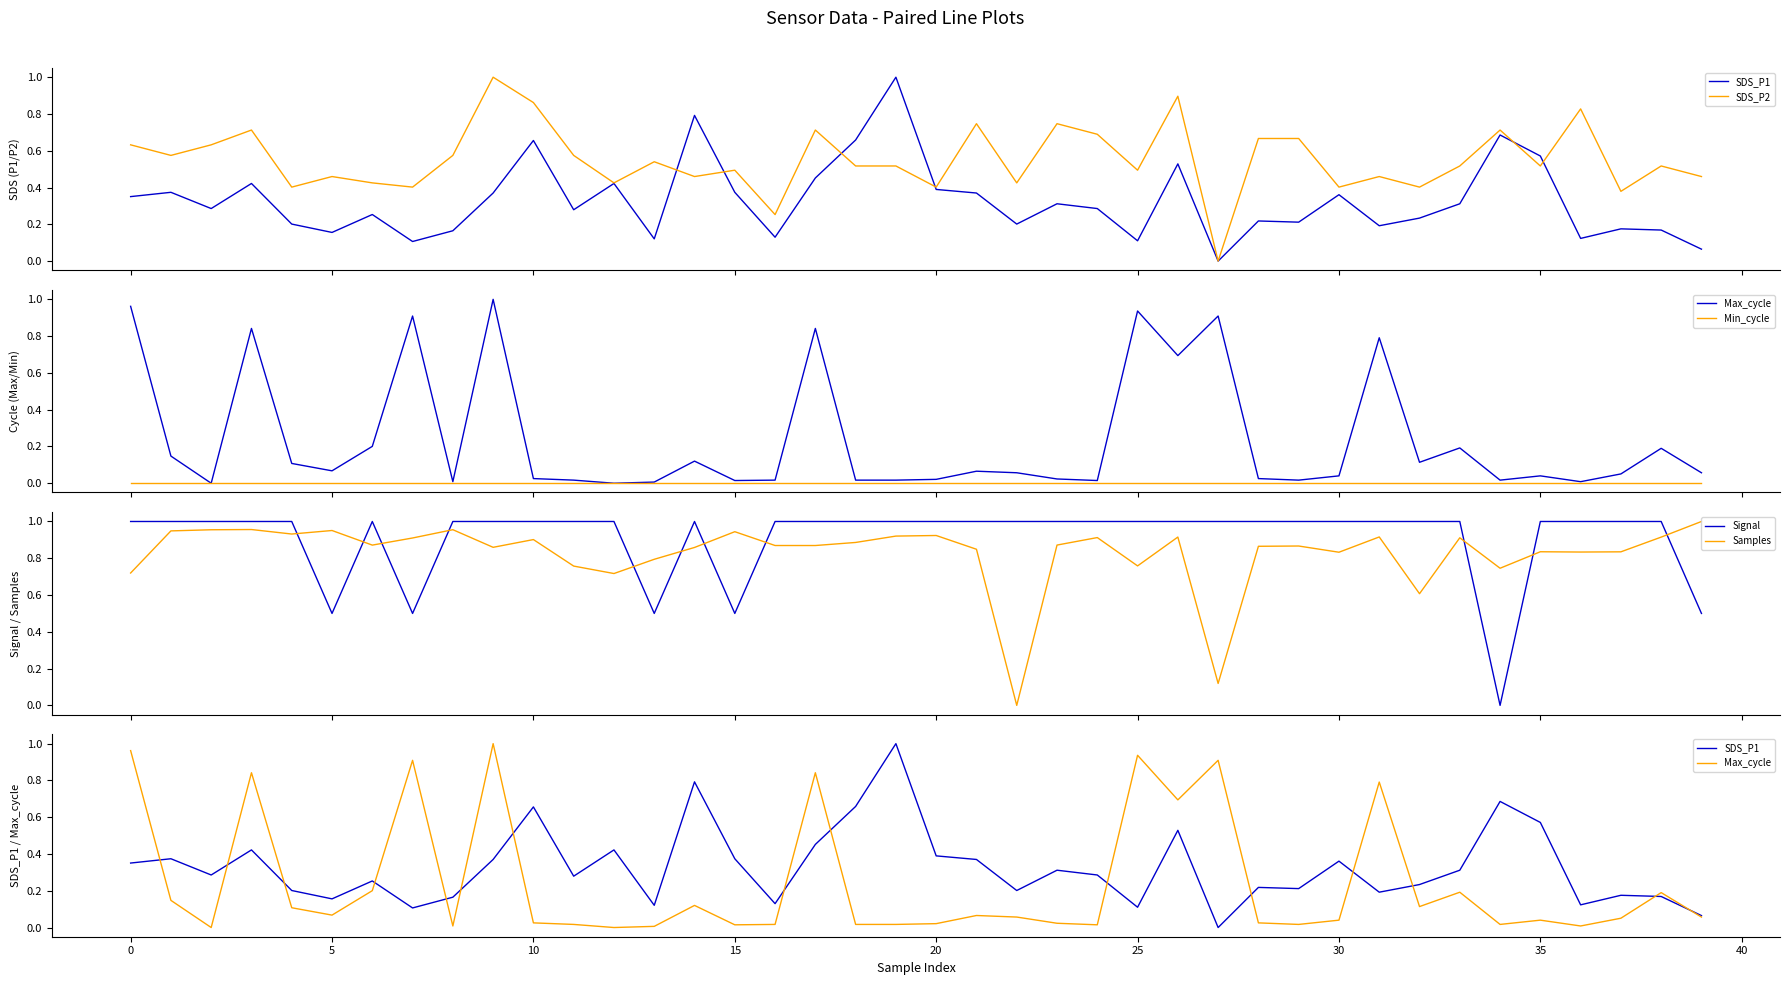

What is the label of the 10th point from the right?

30